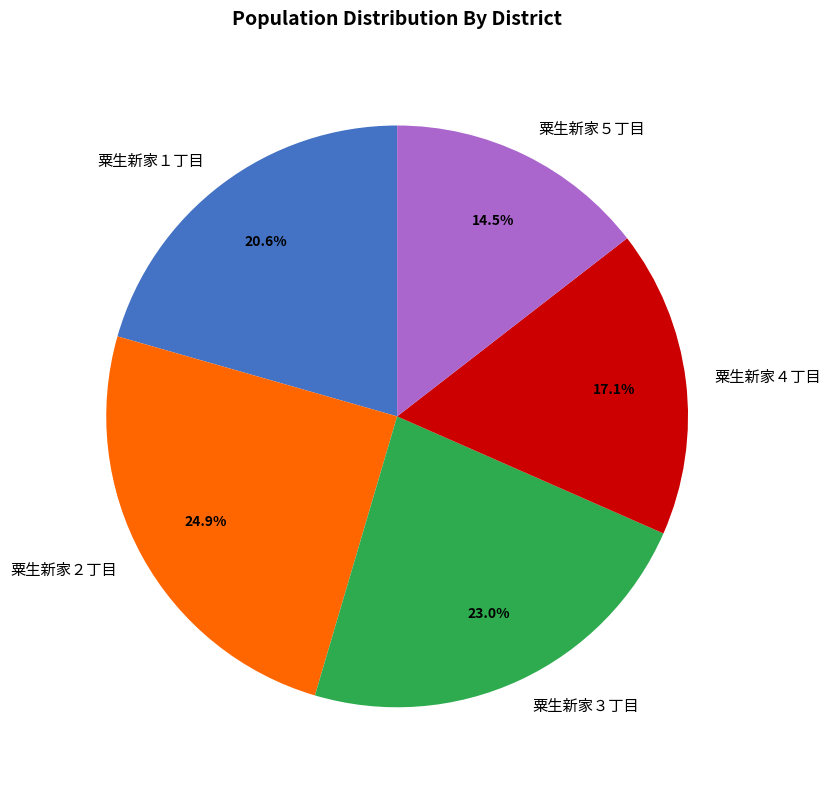

Rank the categories by value from lowest to highest.

粟生新家５丁目, 粟生新家４丁目, 粟生新家１丁目, 粟生新家３丁目, 粟生新家２丁目